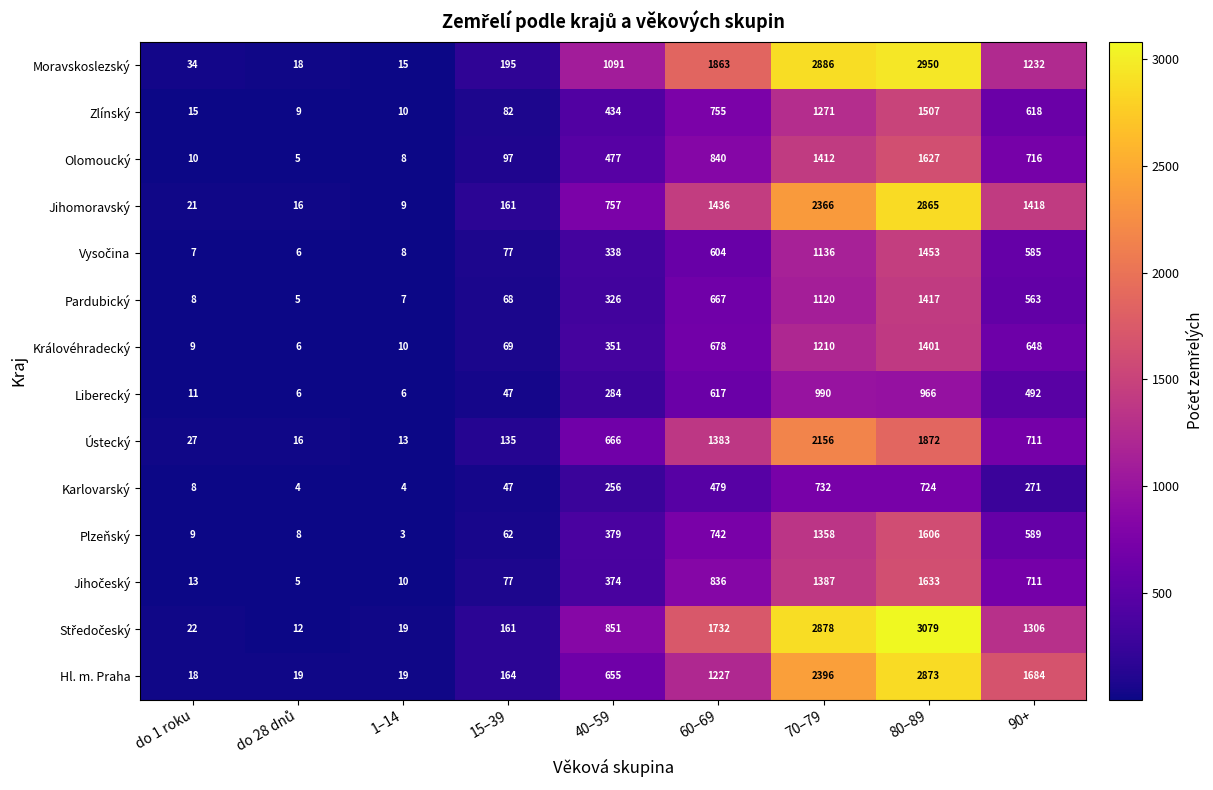

Where is Hl. m. Praha nearest to the value 1445?

60–69